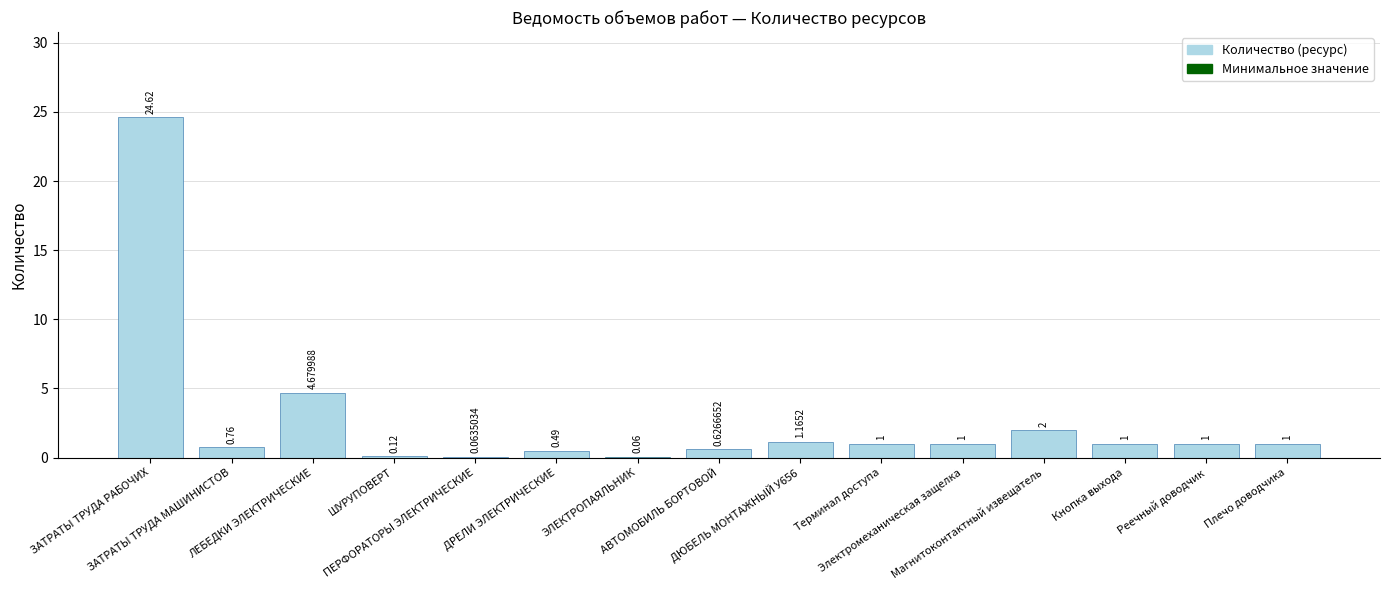

Rank the categories by value from highest to lowest.

ЗАТРАТЫ ТРУДА РАБОЧИХ, ЛЕБЕДКИ ЭЛЕКТРИЧЕСКИЕ, Магнитоконтактный извещатель, ДЮБЕЛЬ МОНТАЖНЫЙ У656, Терминал доступа, Электромеханическая защелка, Кнопка выхода, Реечный доводчик, Плечо доводчика, ЗАТРАТЫ ТРУДА МАШИНИСТОВ, АВТОМОБИЛЬ БОРТОВОЙ, ДРЕЛИ ЭЛЕКТРИЧЕСКИЕ, ШУРУПОВЕРТ, ПЕРФОРАТОРЫ ЭЛЕКТРИЧЕСКИЕ, ЭЛЕКТРОПАЯЛЬНИК